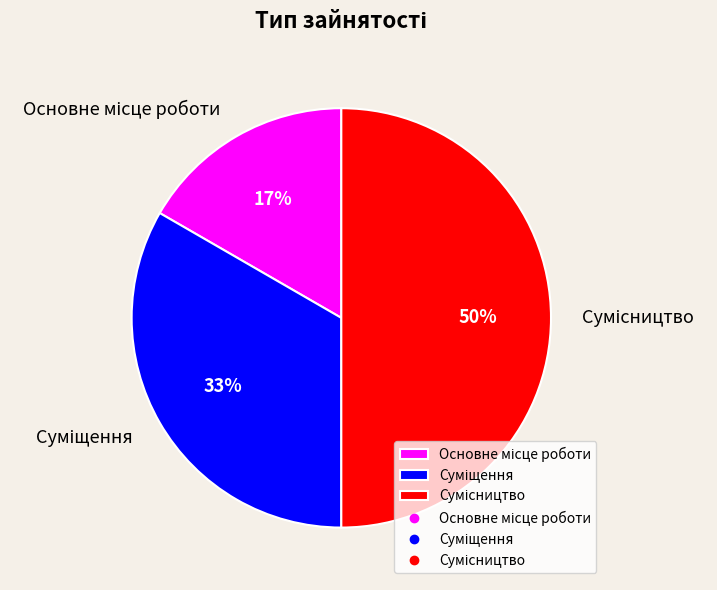

To the nearest percent, what is the average slice percentage?

33%